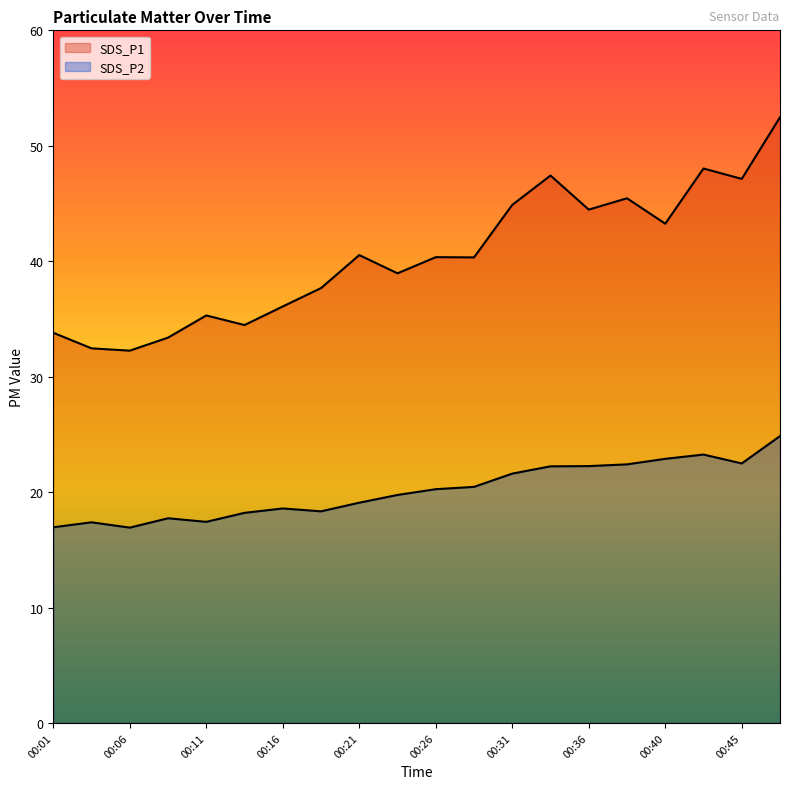

True or false: SDS_P2 and SDS_P1 cross at least once.

False